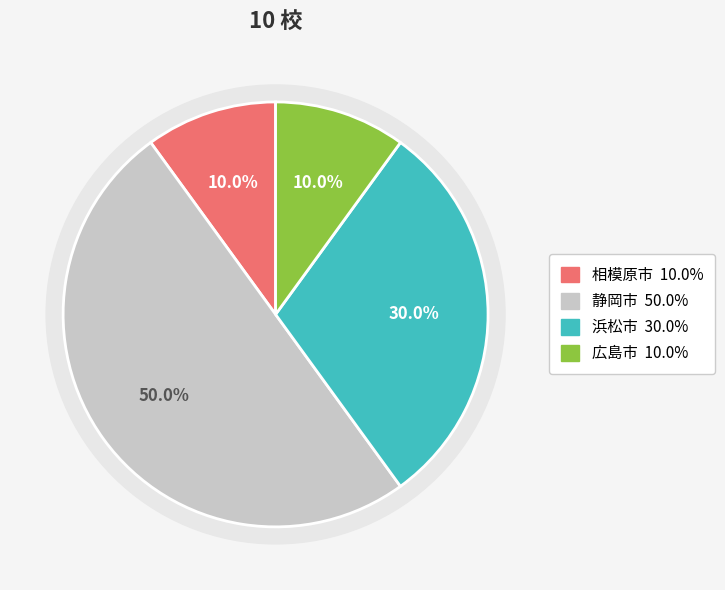

What percentage is the 浜松市 slice, to the nearest percent?

30%